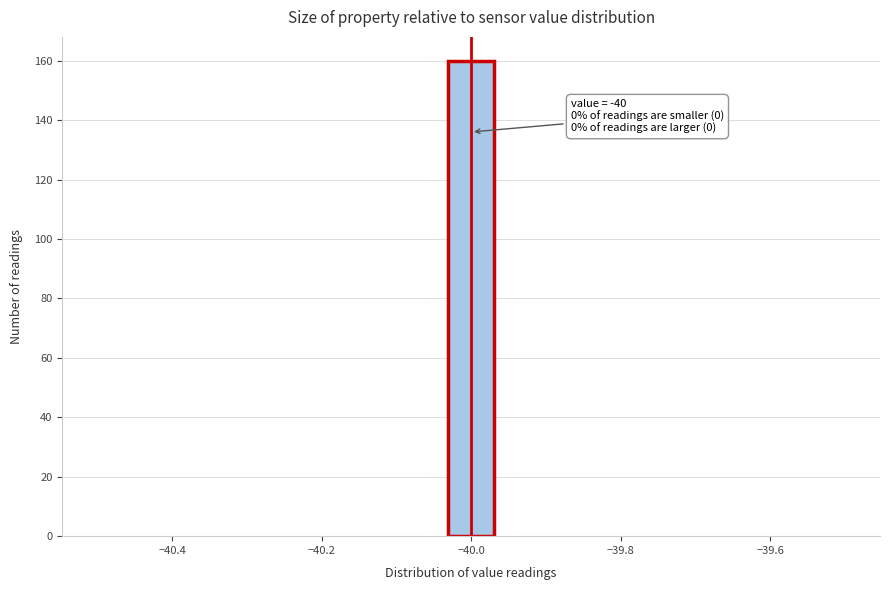

Around what value on the x-axis is the tallest bar? Give the approximate position of its centre, as read against the axis.

-40.00